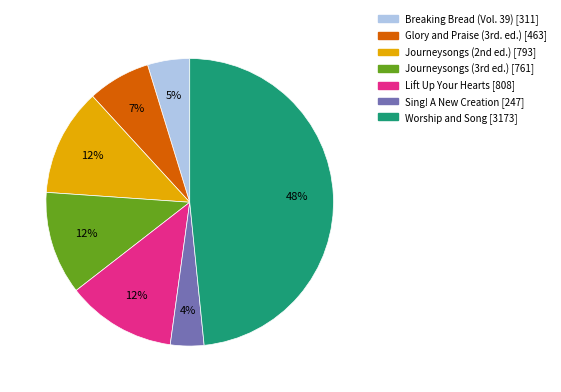

Count the number of slices in the pie.

7